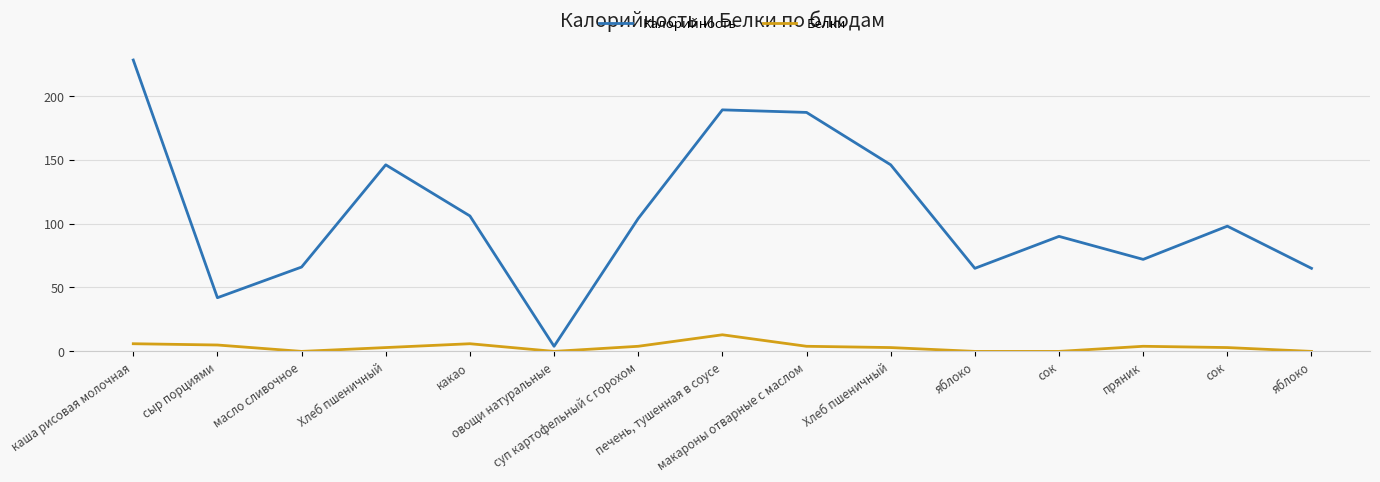

At which category is the sum across all series the highest?

каша рисовая молочная